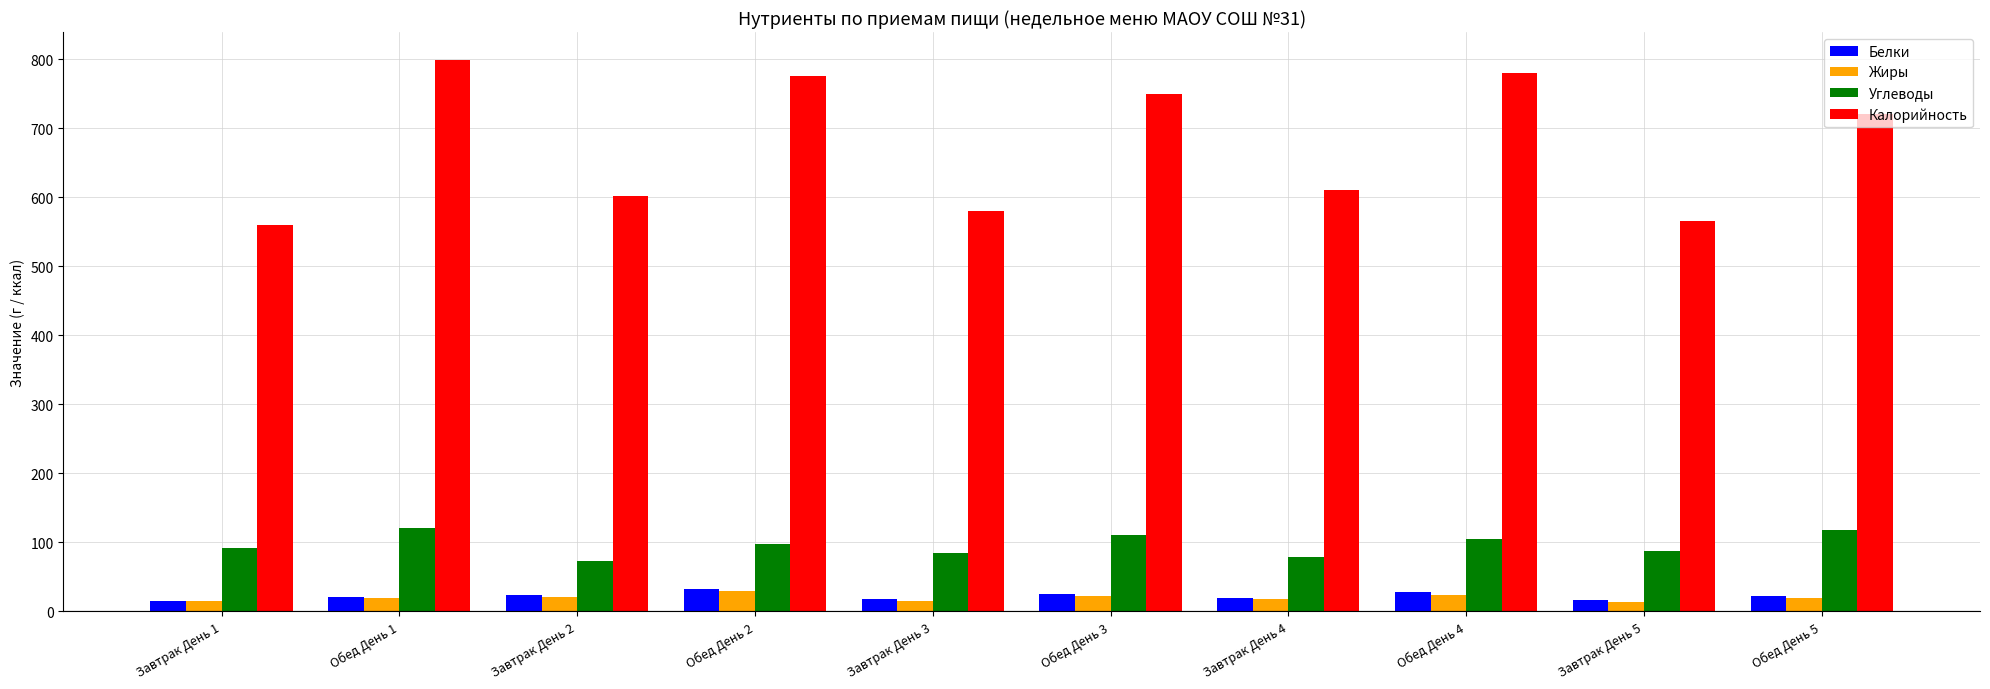

Which series has the largest total across all categories?

Калорийность